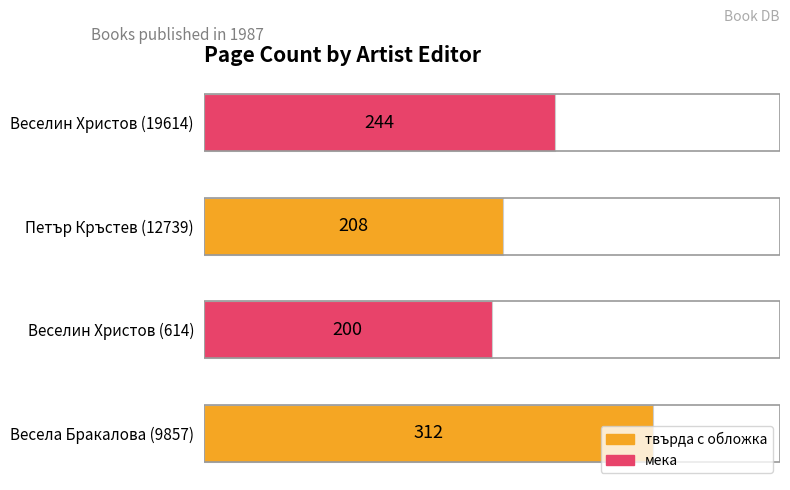

Where is the data nearest to the value 256?

Веселин Христов (19614)